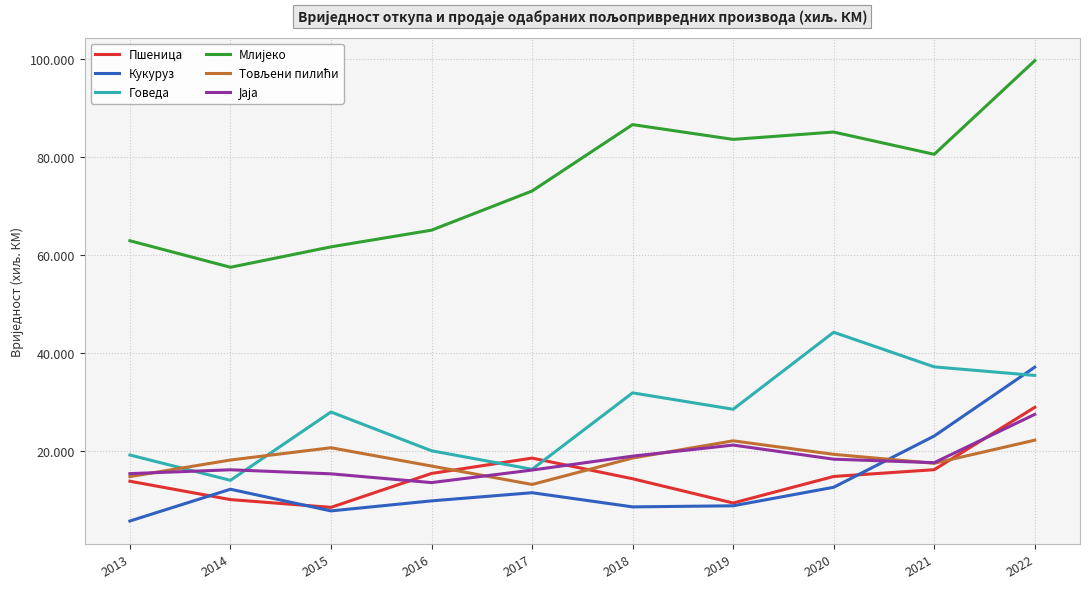

What is the maximum value for Млијеко?

99633